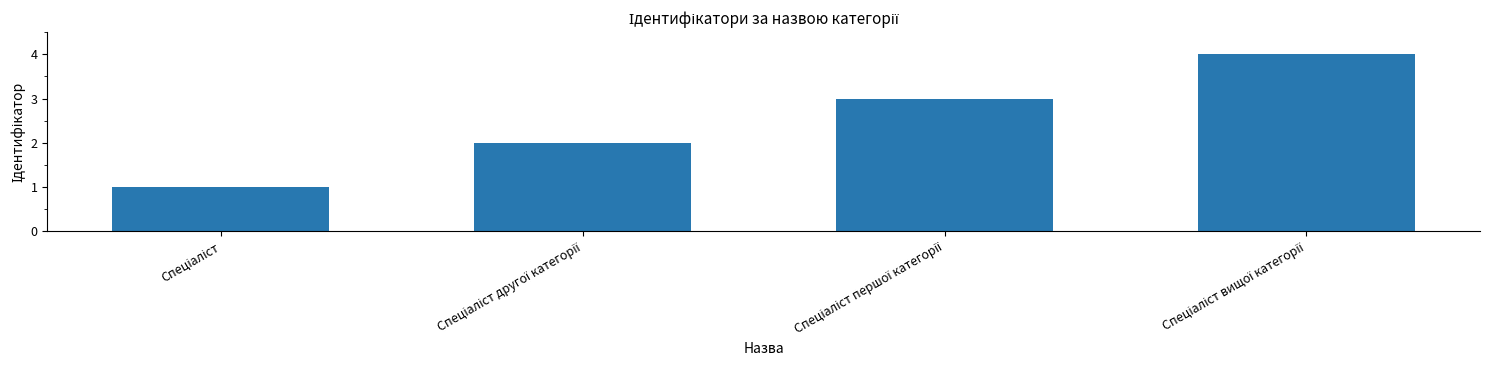

What is the sum of all values?

10